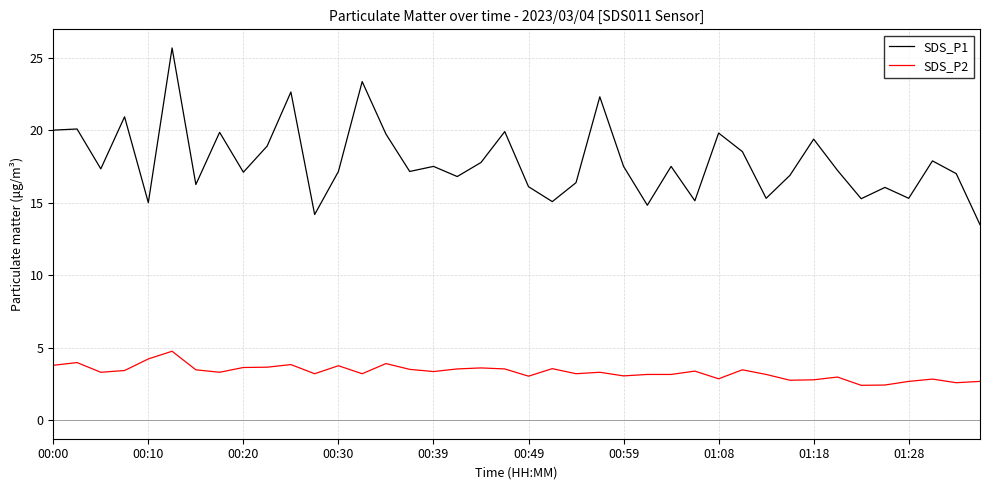

Does the chart display data point markers on the line(s)?

No